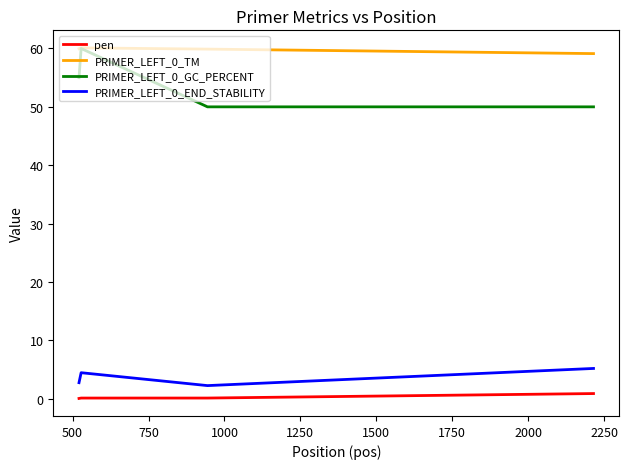

How many series are shown in this chart?

4